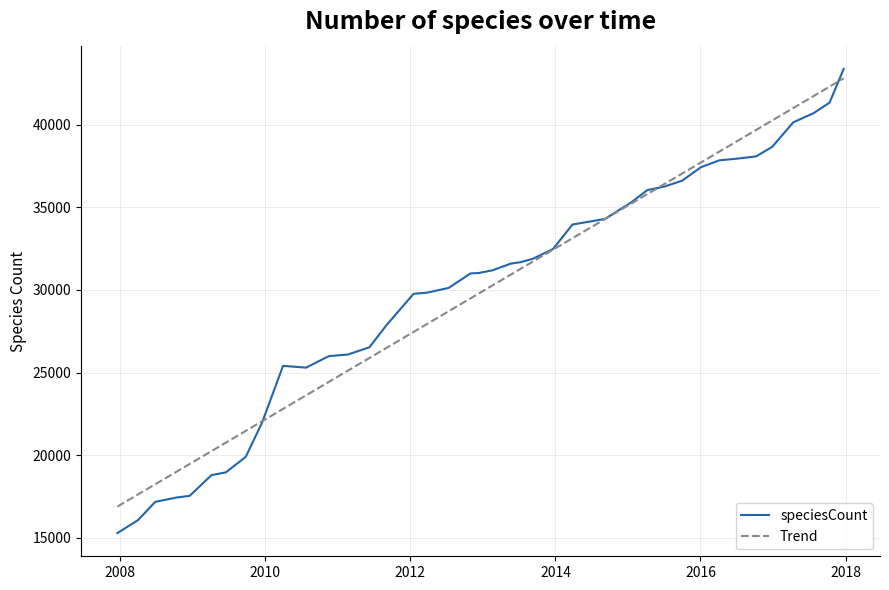

Which series has the widest spread of values?

speciesCount